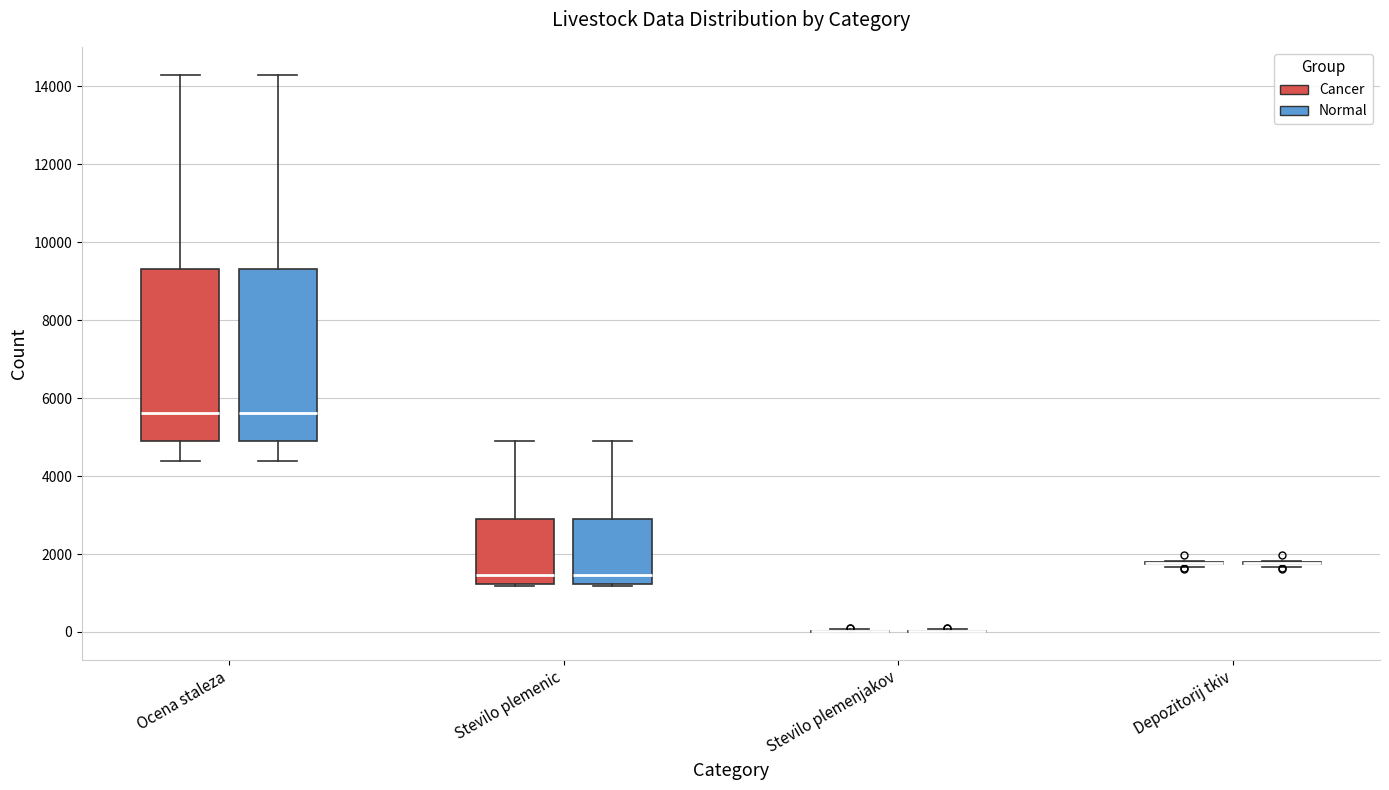

Reading left to right, transcribe this box plot: for each box, give where its median line is, the range the box spans, and where its two whiskers end, as read against the y-axis. The values are not printed on the chart, so give them approximately, as read against the axis.

Ocena staleza (Cancer): median 5600, box 5000 to 9400, whiskers 4400 to 14200
Ocena staleza (Normal): median 5600, box 5000 to 9400, whiskers 4400 to 14200
Stevilo plemenic (Cancer): median 1400, box 1200 to 3000, whiskers 1200 to 5000
Stevilo plemenic (Normal): median 1400, box 1200 to 3000, whiskers 1200 to 5000
Stevilo plemenjakov (Cancer): box collapsed to a line at 0, whiskers 0 to 0
Stevilo plemenjakov (Normal): box collapsed to a line at 0, whiskers 0 to 0
Depozitorij tkiv (Cancer): box collapsed to a line at 1800, whiskers 1600 to 1800
Depozitorij tkiv (Normal): box collapsed to a line at 1800, whiskers 1600 to 1800